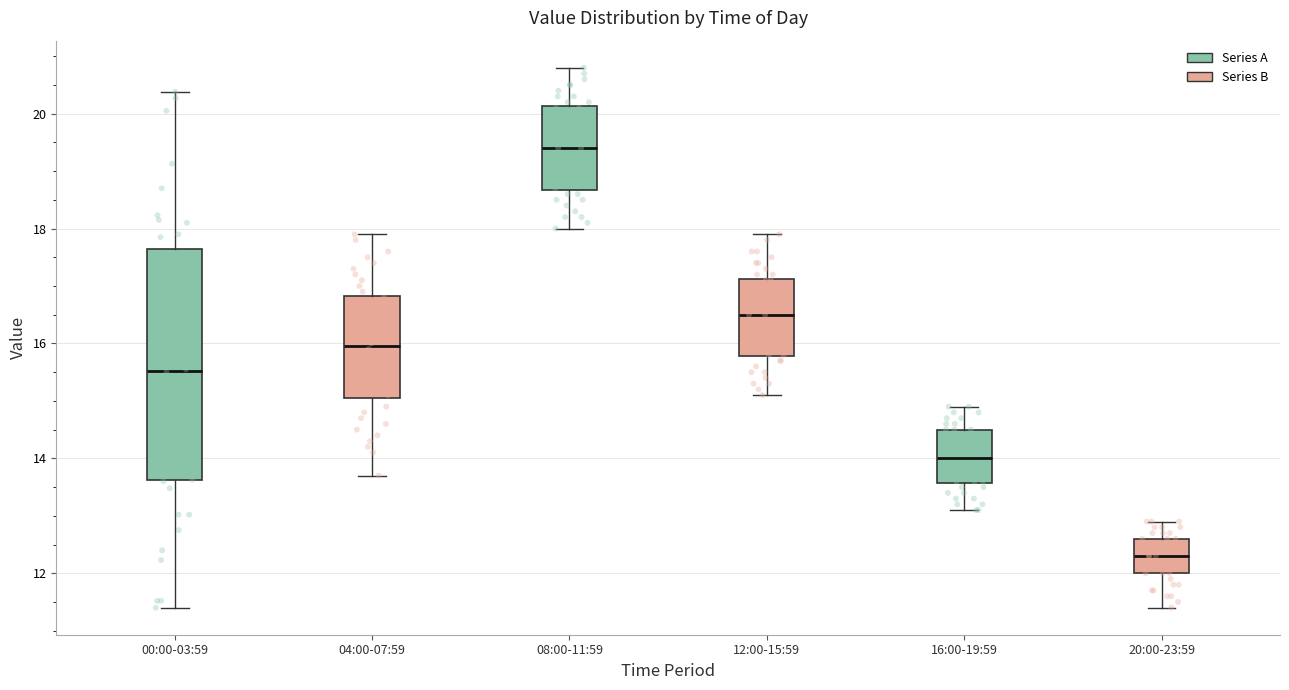

Which box has the highest median line?

08:00-11:59